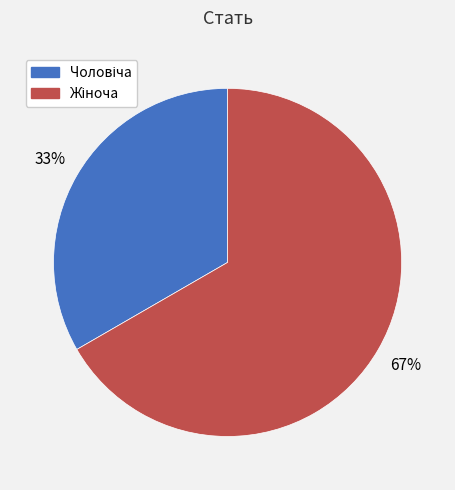

Is there a majority slice in this chart?

Yes